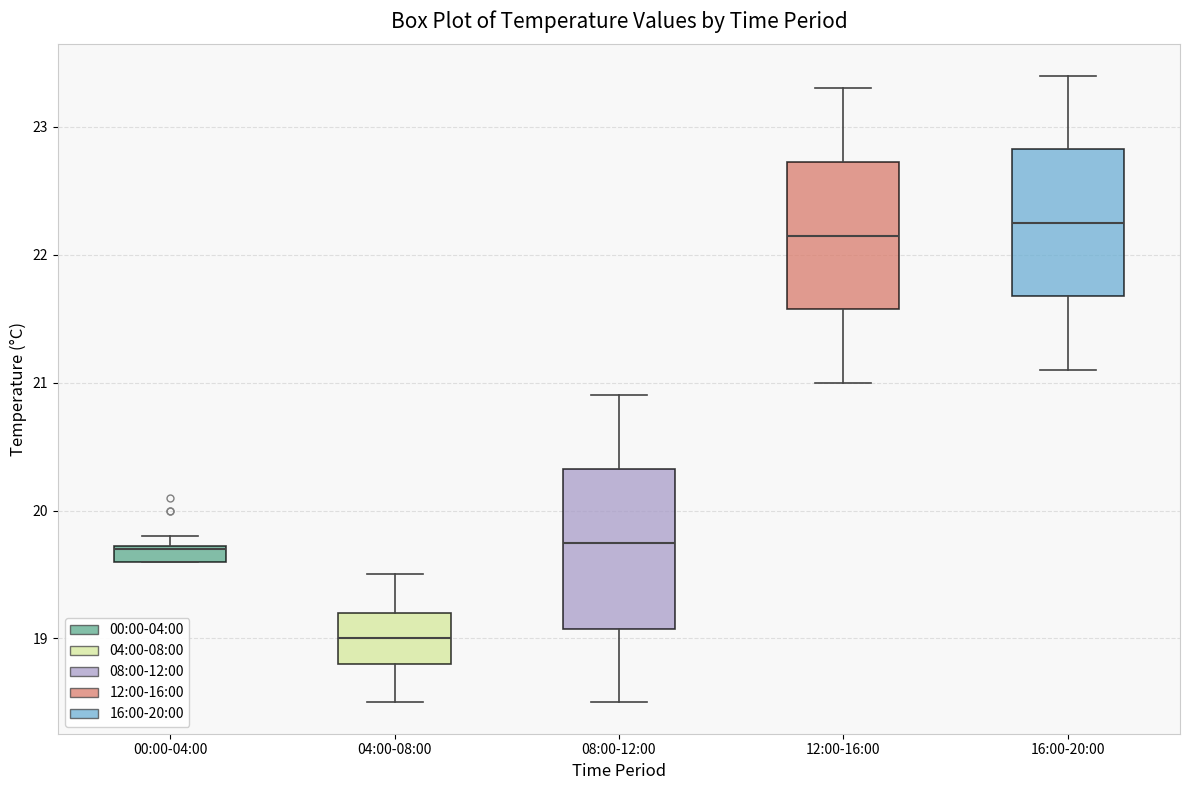

Where is the upper edge of the box for 16:00-20:00 on the y-axis? The values are not printed on the chart, so give them approximately, as read against the axis.

22.8